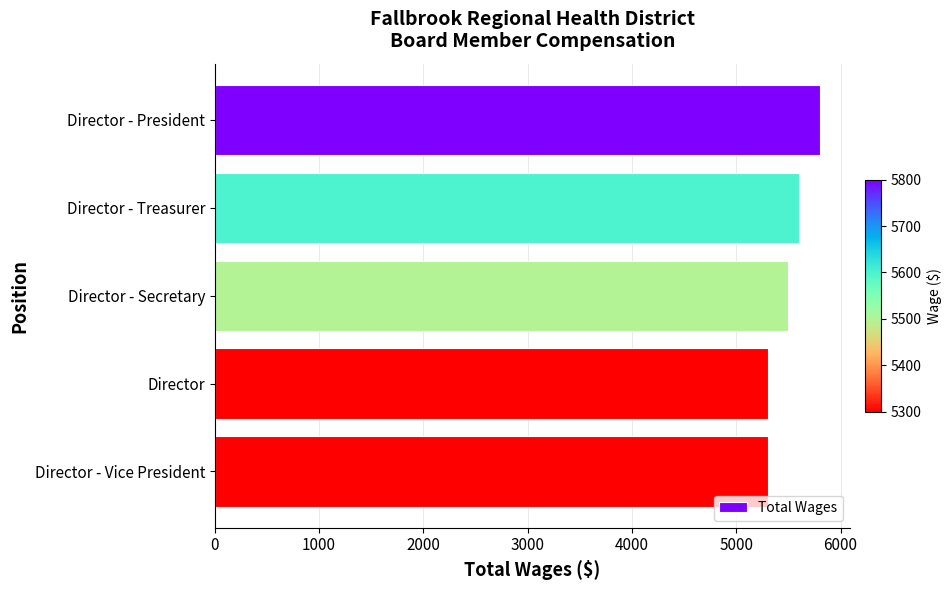

Count the number of categories in the chart.

5